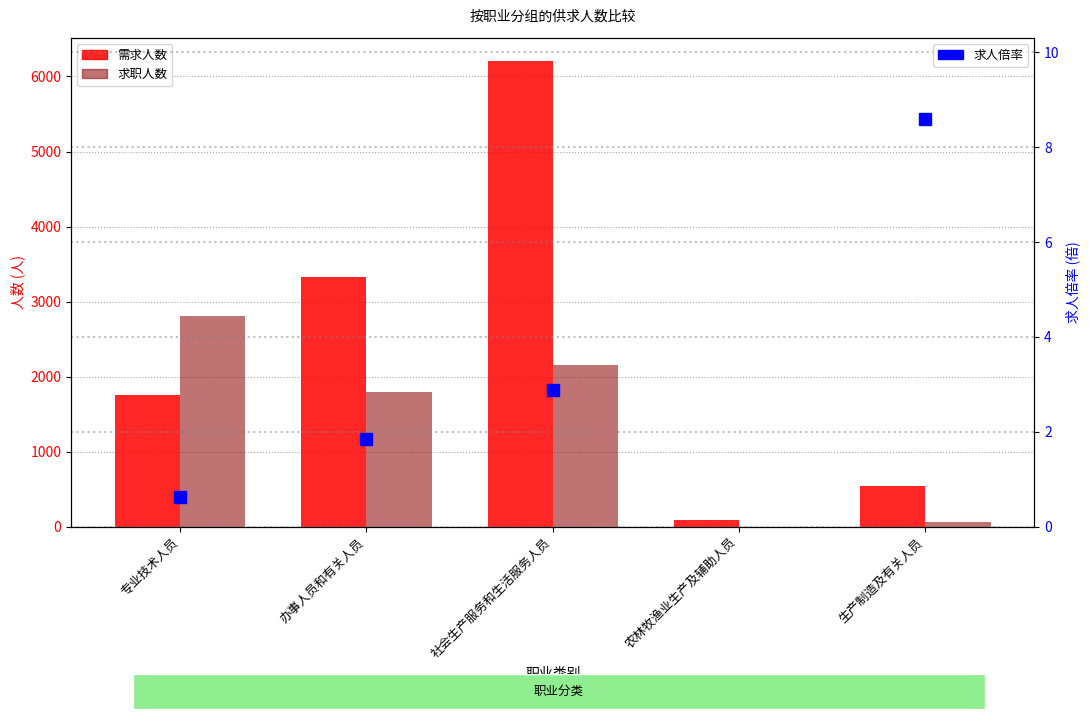

Where does the 需求人数 series first go above 1756?

办事人员和有关人员